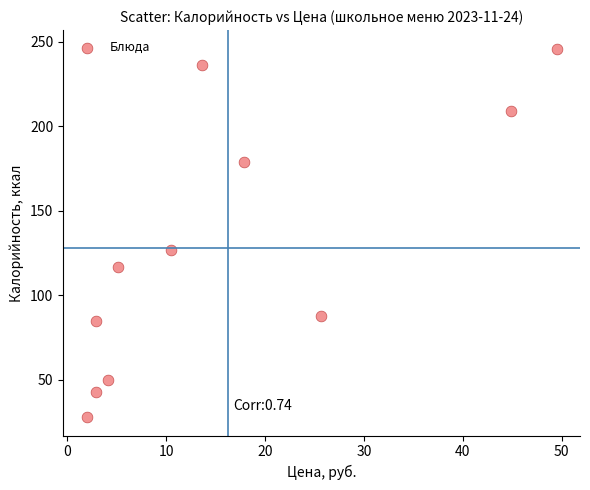

What Y value in the scatter plot is closest to 137?

127